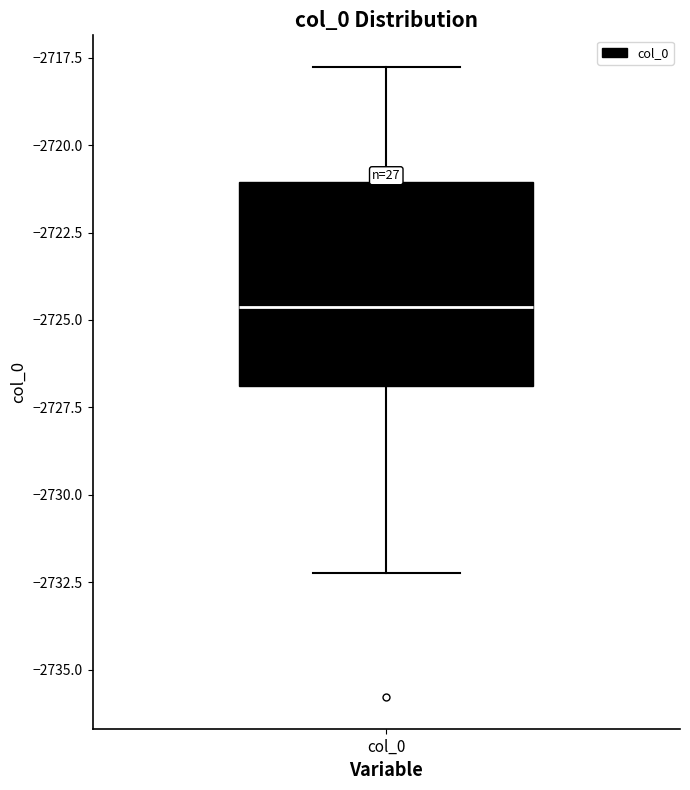

Where does the lower whisker of the box for col_0 end on the y-axis? The values are not printed on the chart, so give them approximately, as read against the axis.

-2732.0